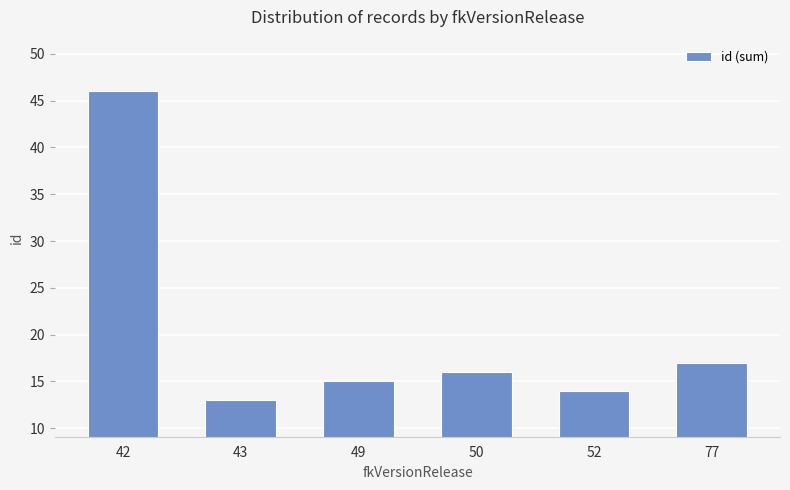

Approximately how many times larger is the value at 49 compared to 42?

0.3